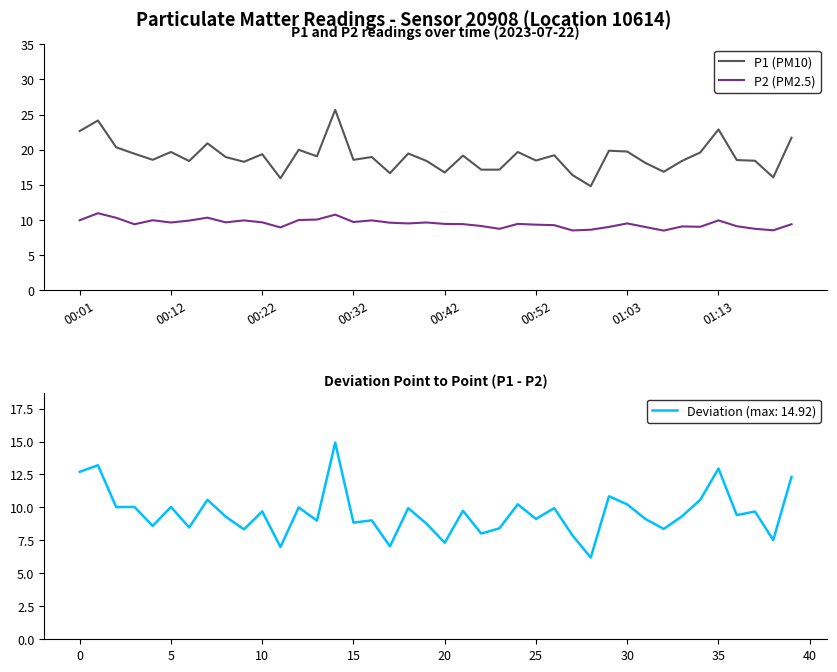

What is the value of the P2 (PM2.5) point at the 25th from the left?

9.4